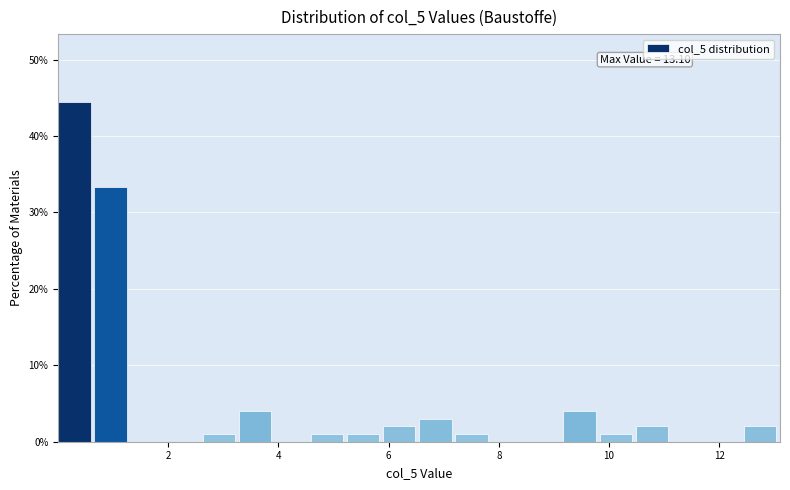

Around what value on the x-axis is the tallest bar? Give the approximate position of its centre, as read against the axis.

0.4